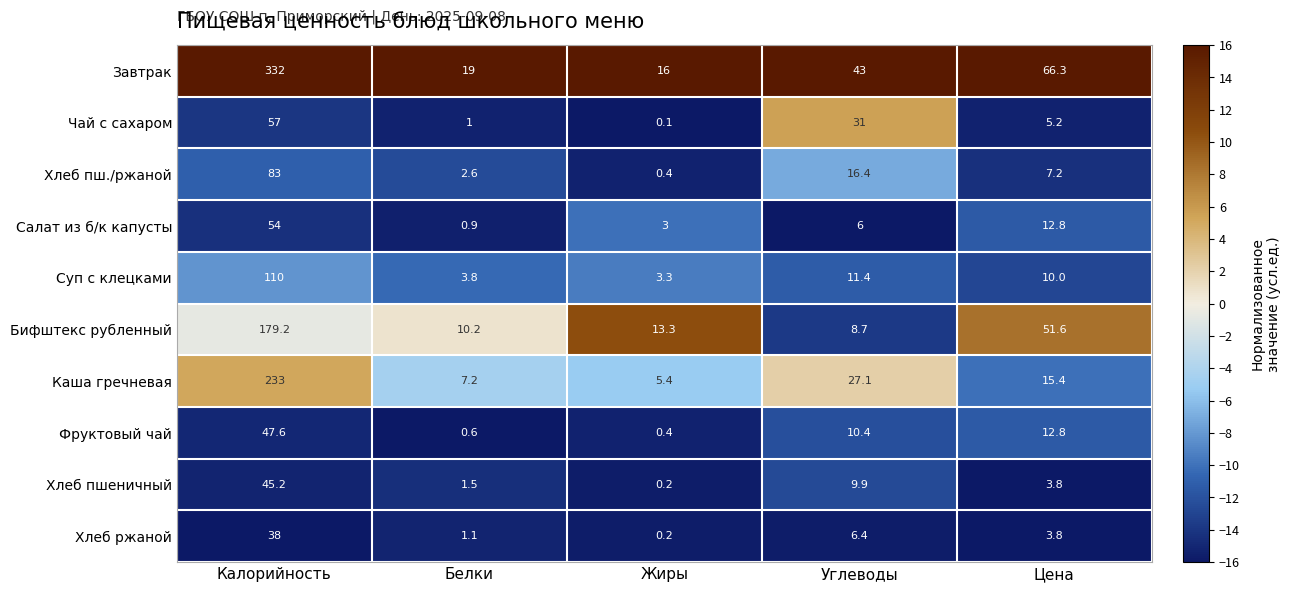

Between Углеводы and Цена, which series saw the biggest shift?

Бифштекс рубленный